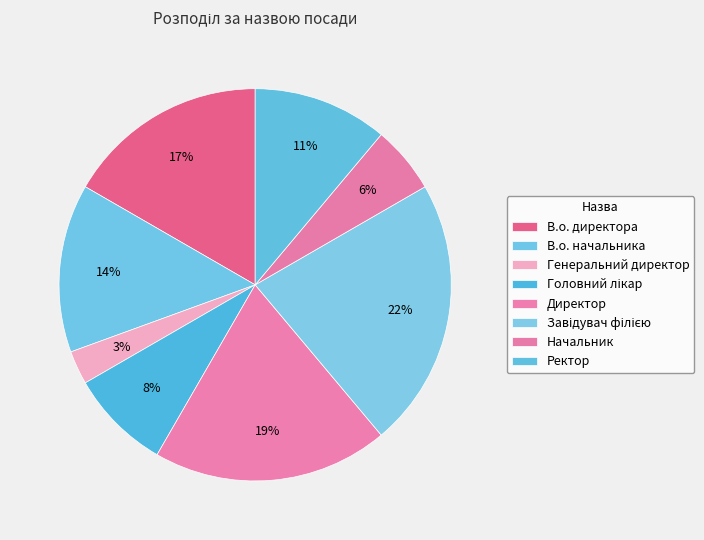

How many segments does this pie chart have?

8